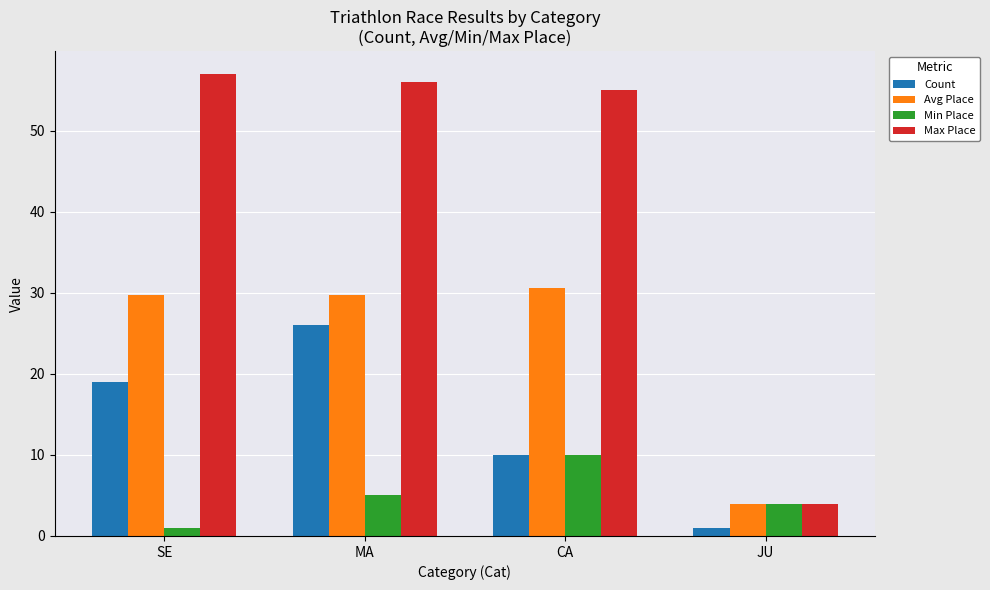

How many data points does each series have?

4